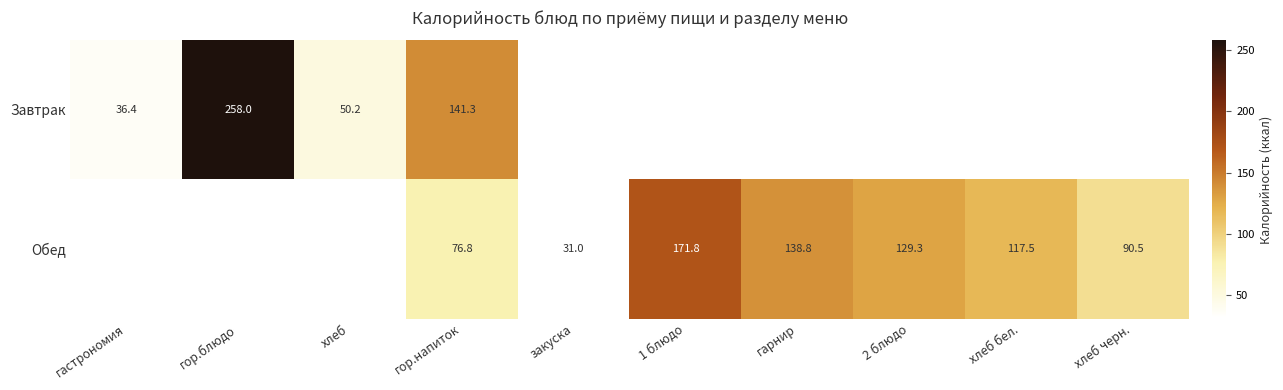

How many categories are shown in the chart?

10